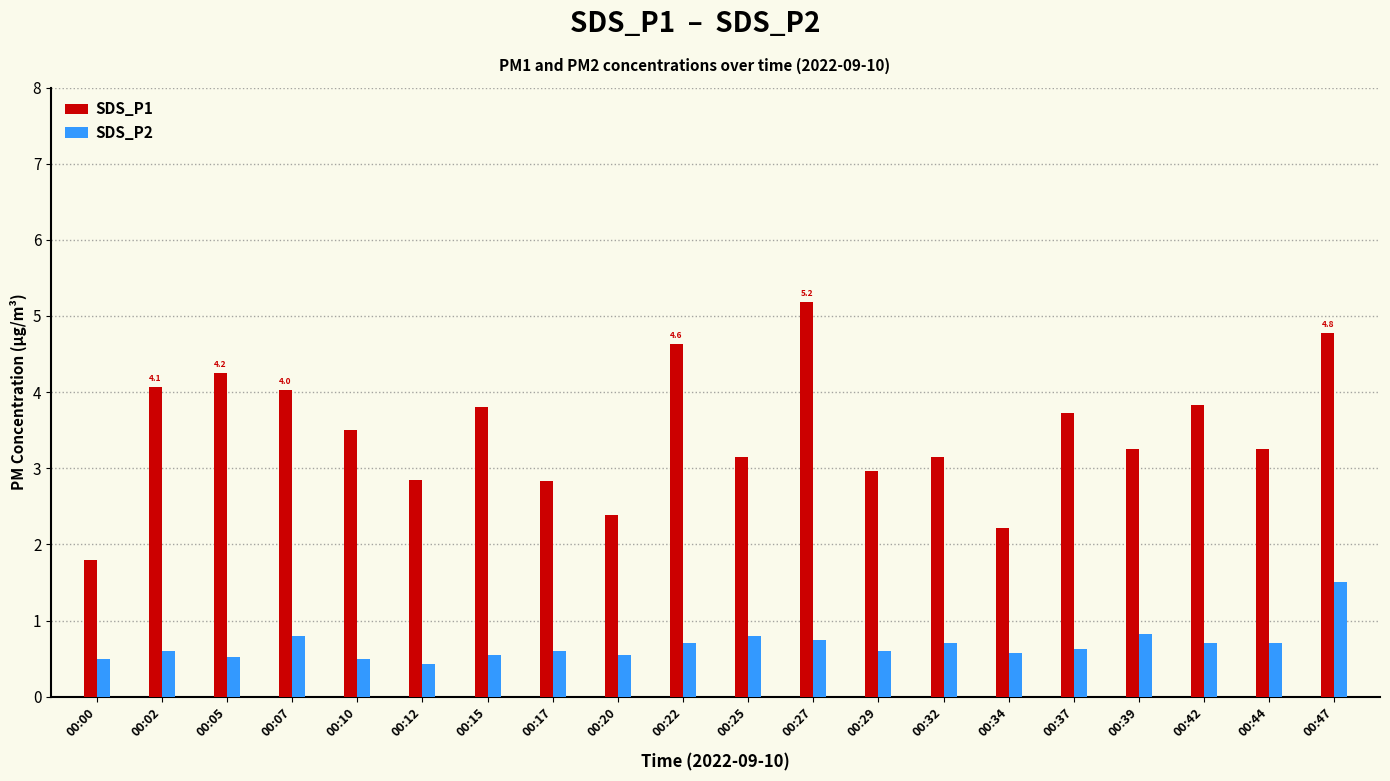

What is the lowest value of the SDS_P1 series?

1.8